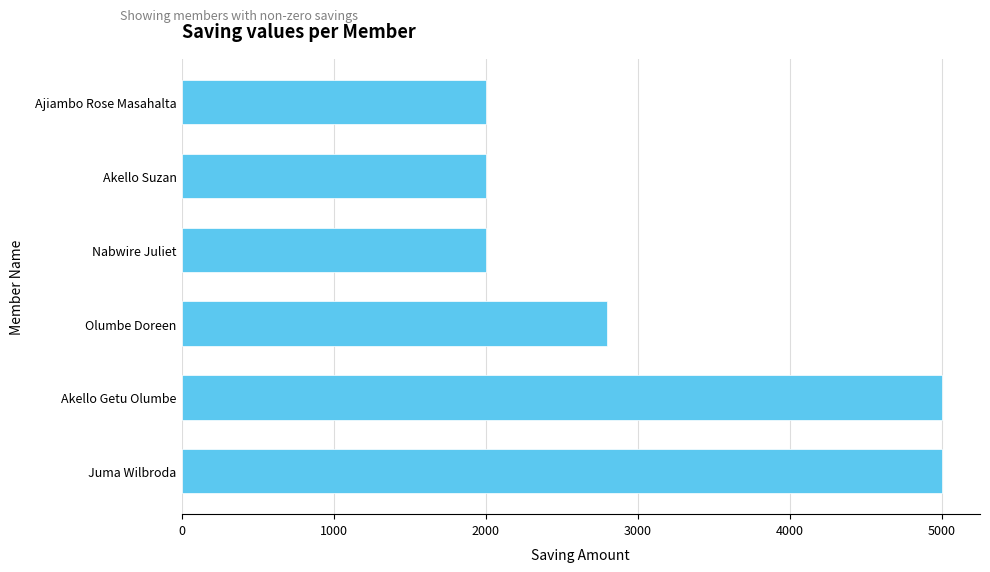

What is the sum of all values?

18800